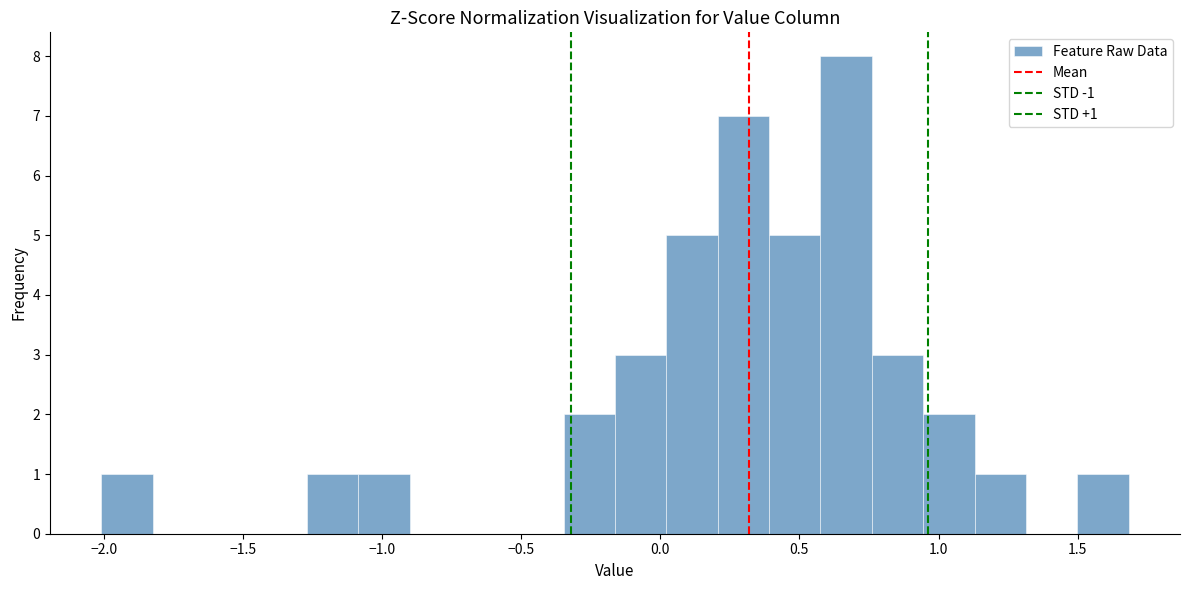

Read against the x-axis, roughly where is the centre of the tallest bar?

0.65